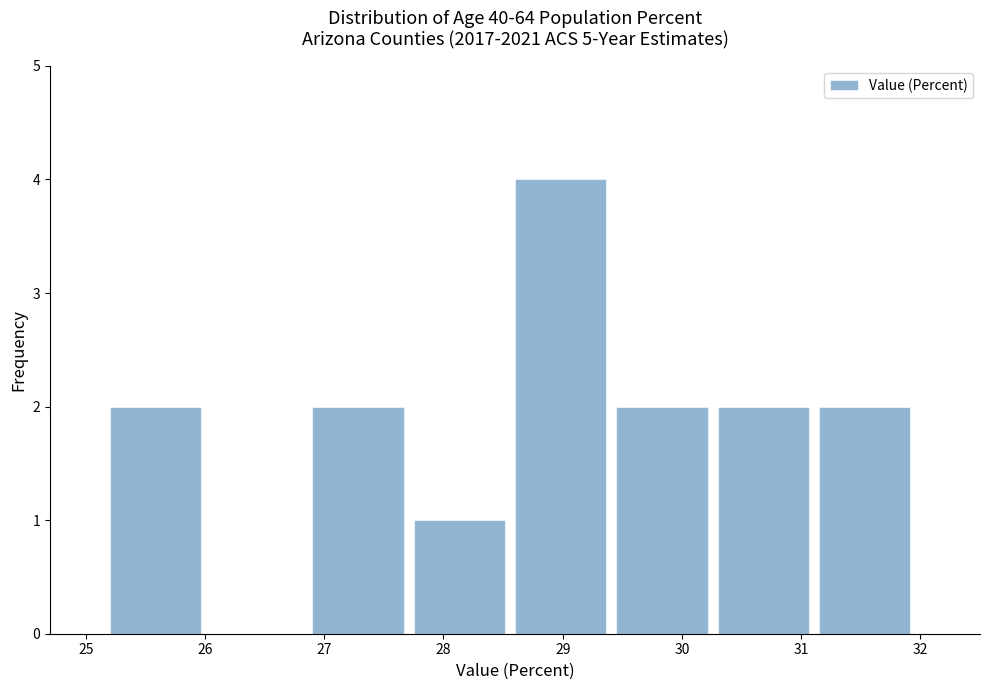

Which range on the x-axis has the tallest bar?

28.60 to 29.45